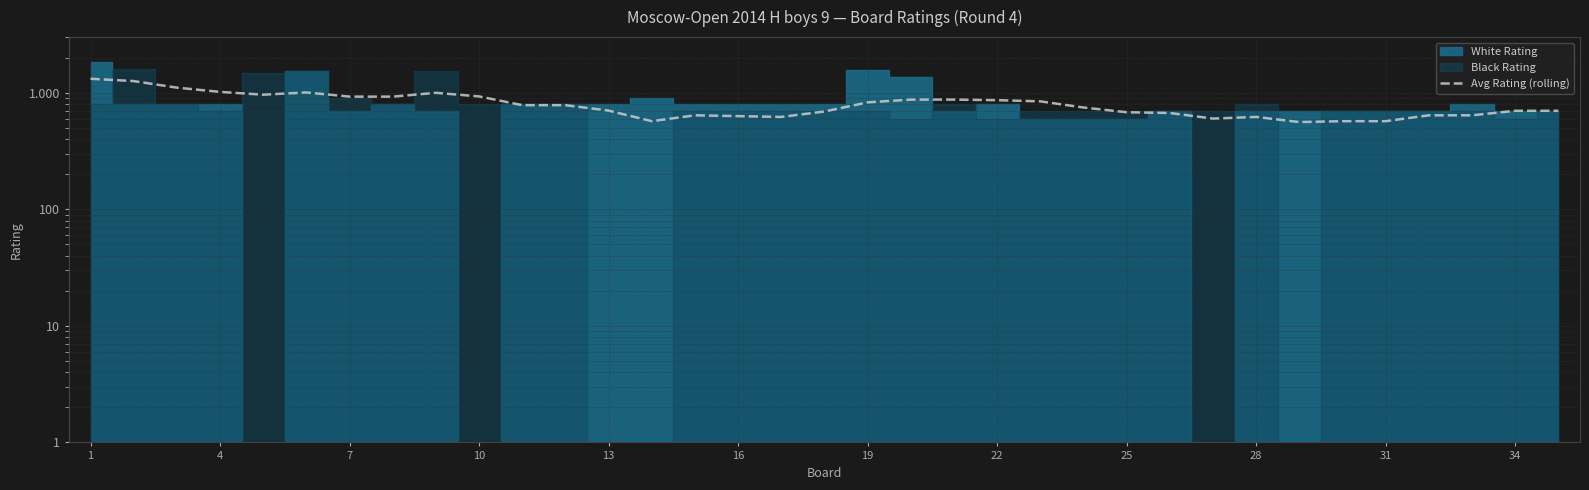

At which label does the data first exceed 746?

1